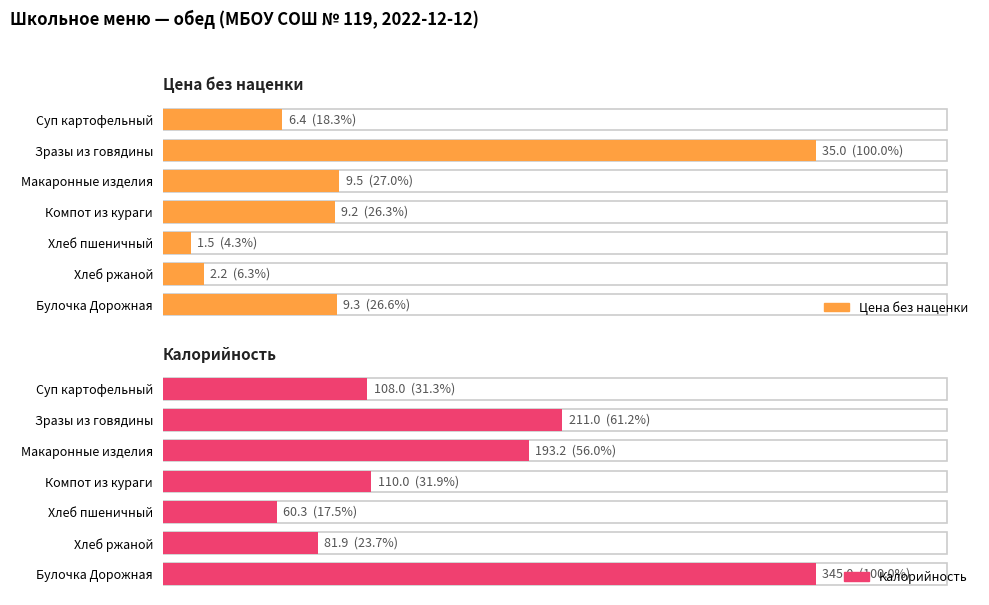

What is the lowest value of the Калорийность series?

60.3